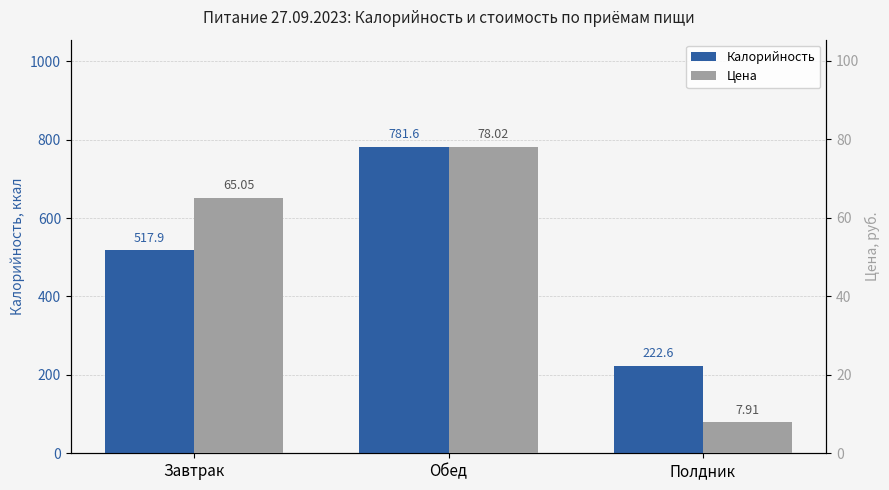

What is the spread (max minus min) of values at Обед?

703.6